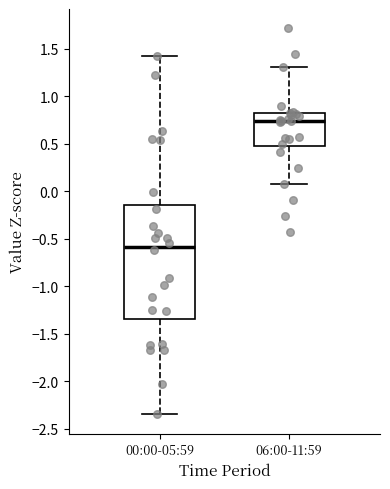

Which box is the tallest, from its lower edge to its upper edge?

00:00-05:59